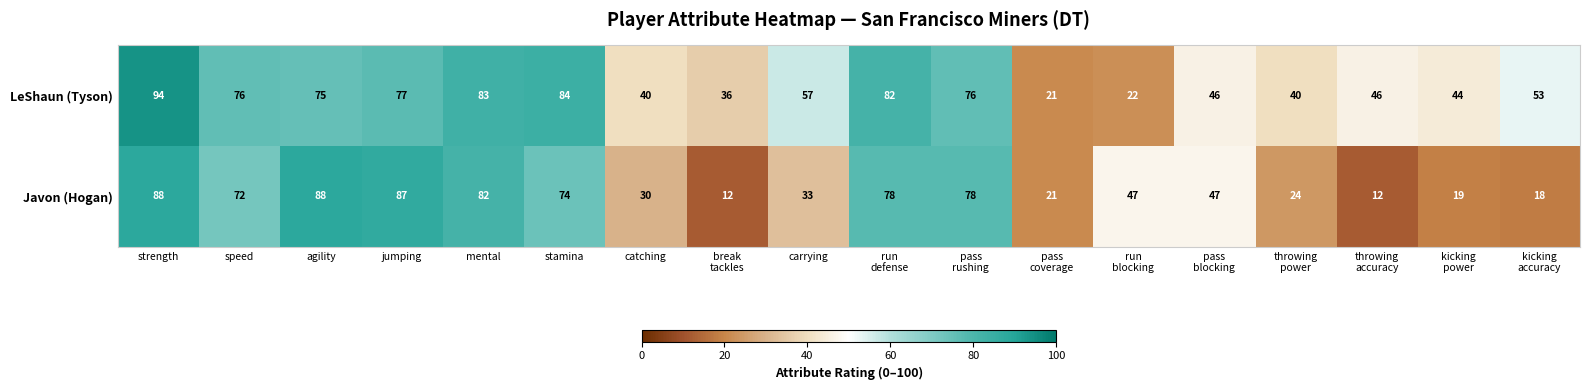

Which series has the largest range (max minus min)?

Javon (Hogan)